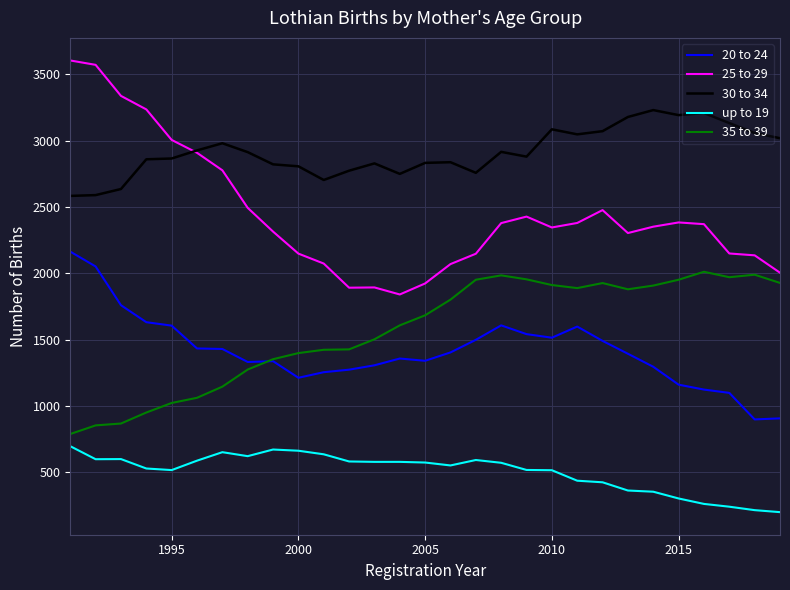

What is the greatest value displayed?

3605